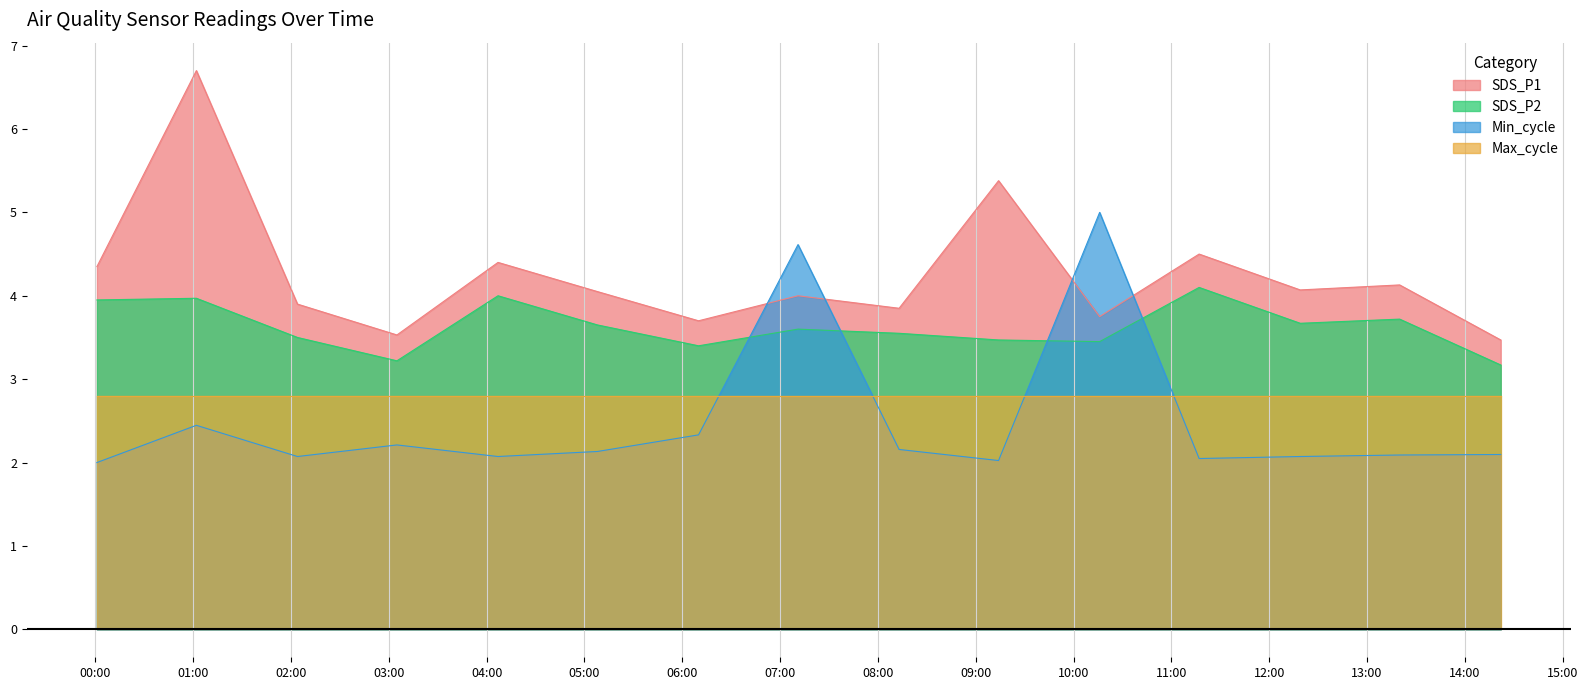

What position from the right is 2022/01/04 06:10?

9